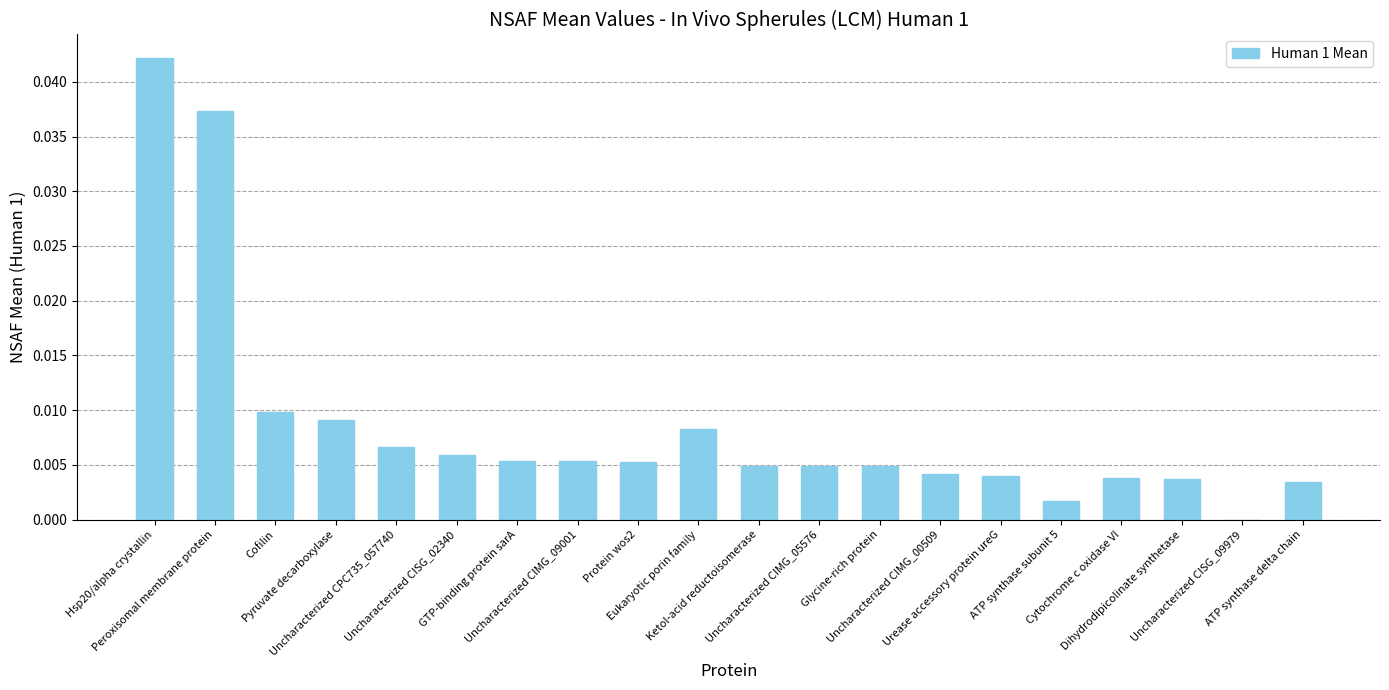

How many series are shown in this chart?

1